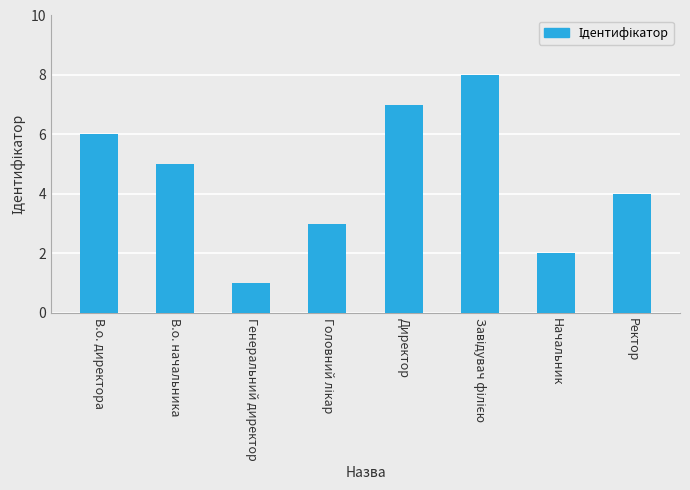

How many data points are less than 5?

4